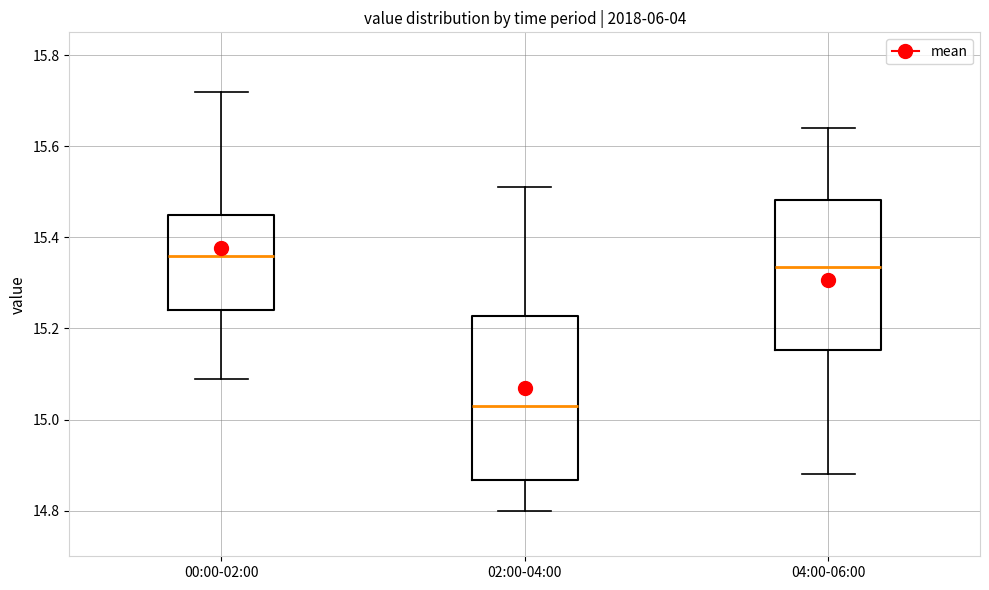

Comparing the boxes themselves (not the whiskers), which one is the tallest?

02:00-04:00